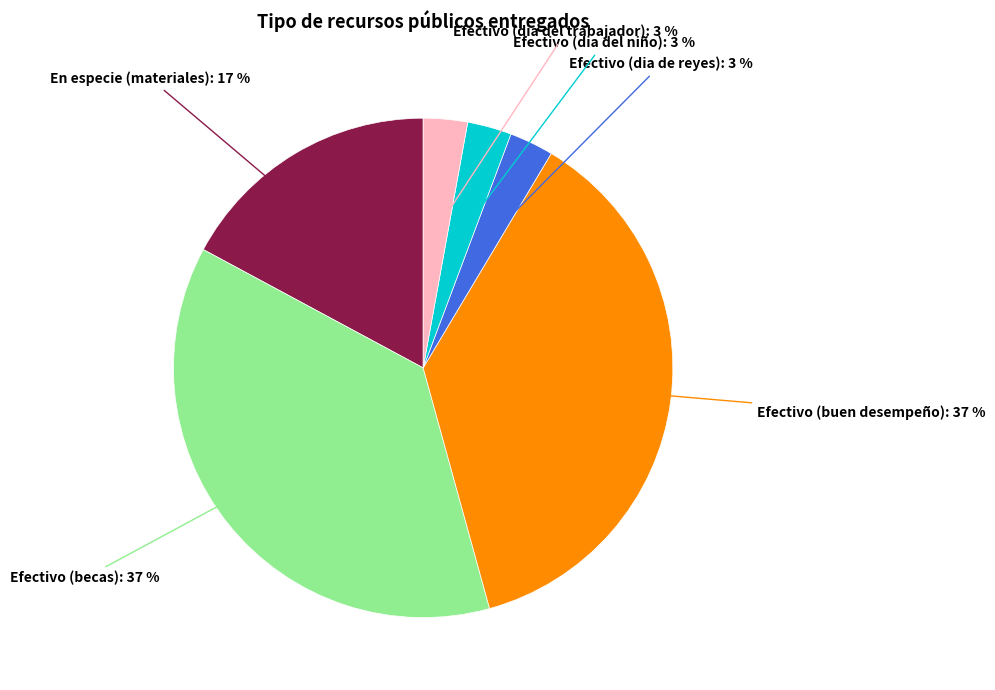

Does any single category account for the majority?

No